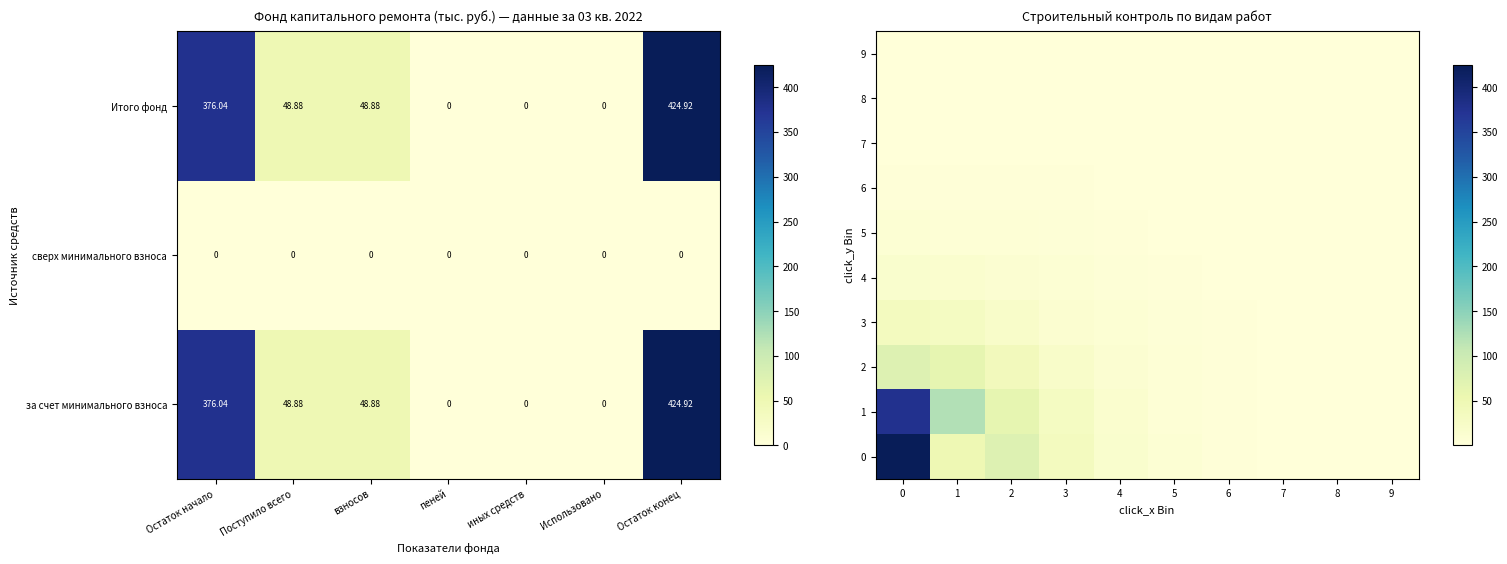

At which label does Итого фонд first exceed 48?

Остаток начало